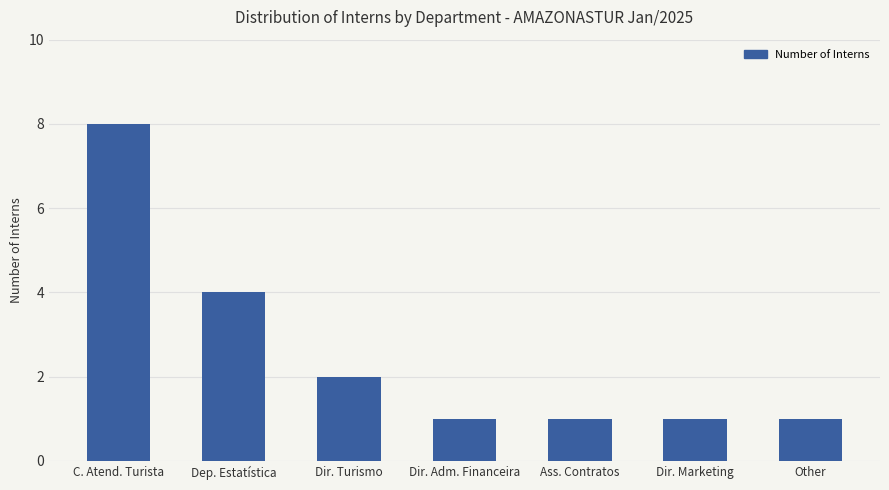

What is the maximum value shown in the chart?

8